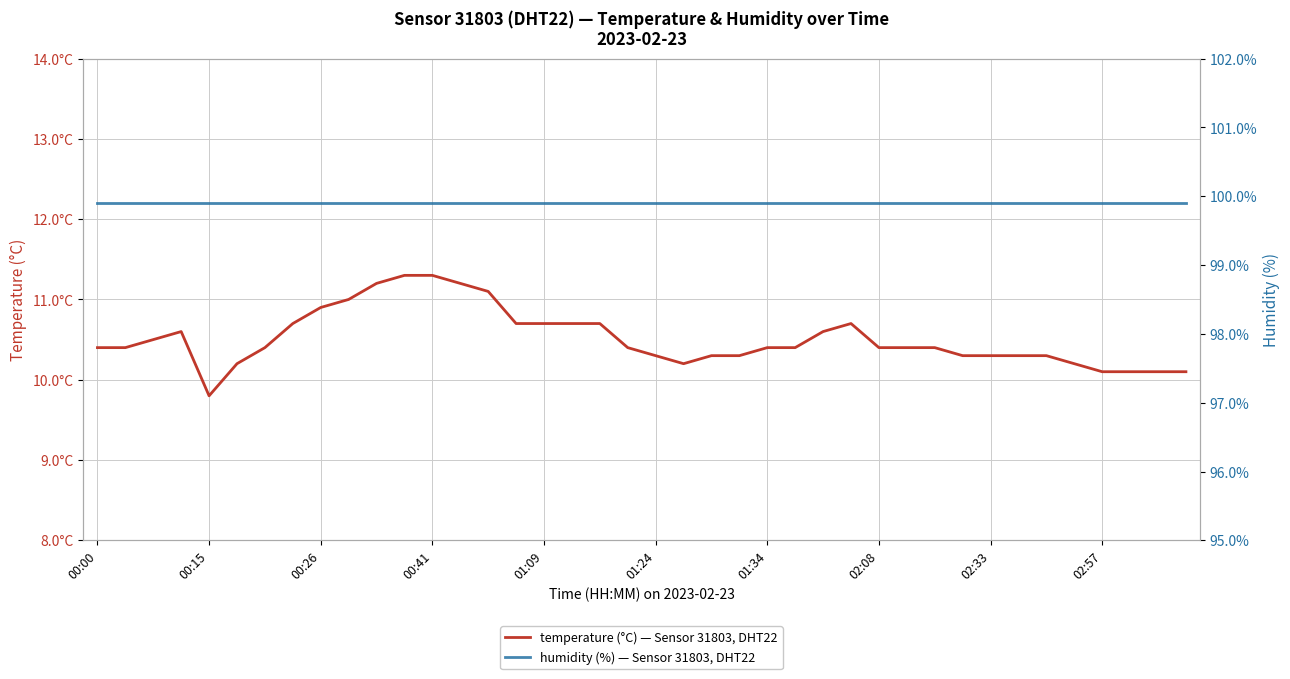

True or false: temperature and humidity cross at least once.

False